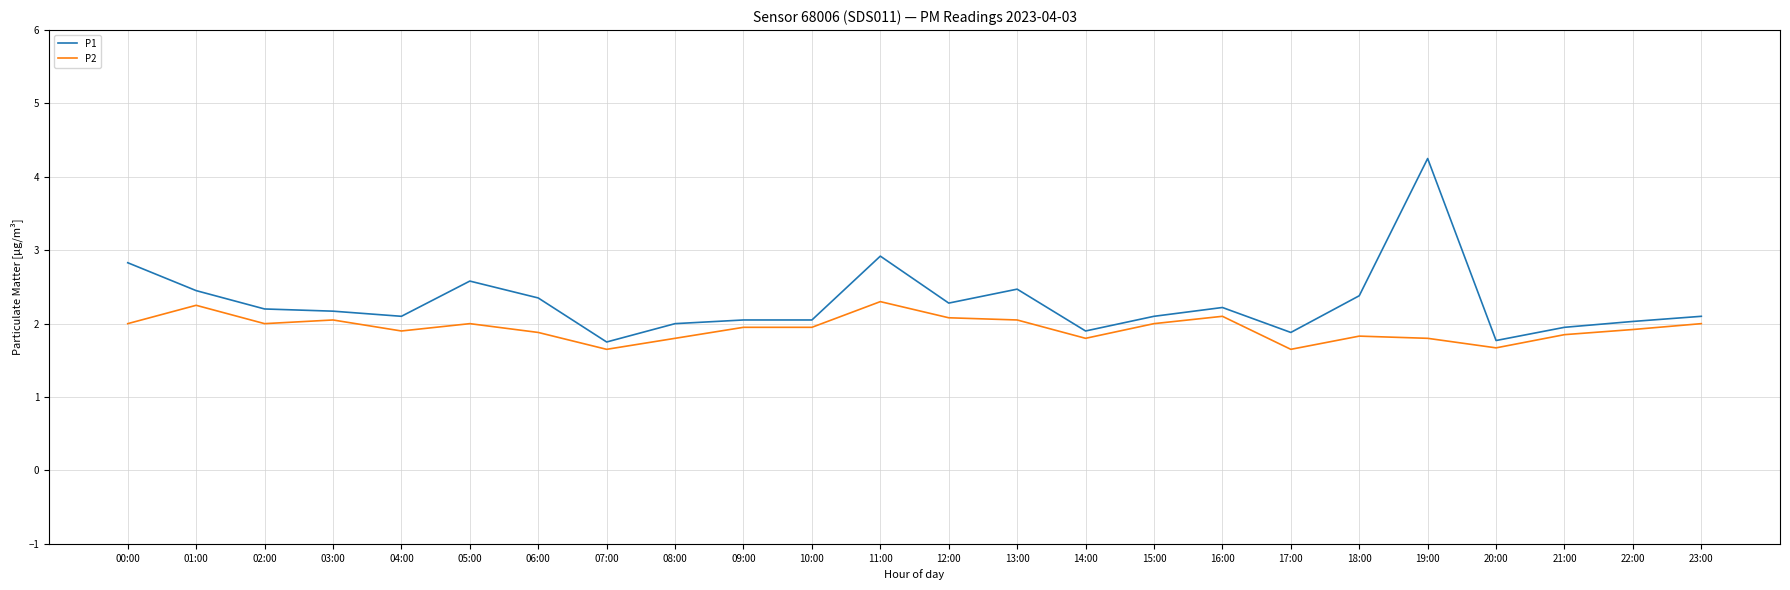

What is the difference between the maximum and second lowest values in the P1 series?

2.5